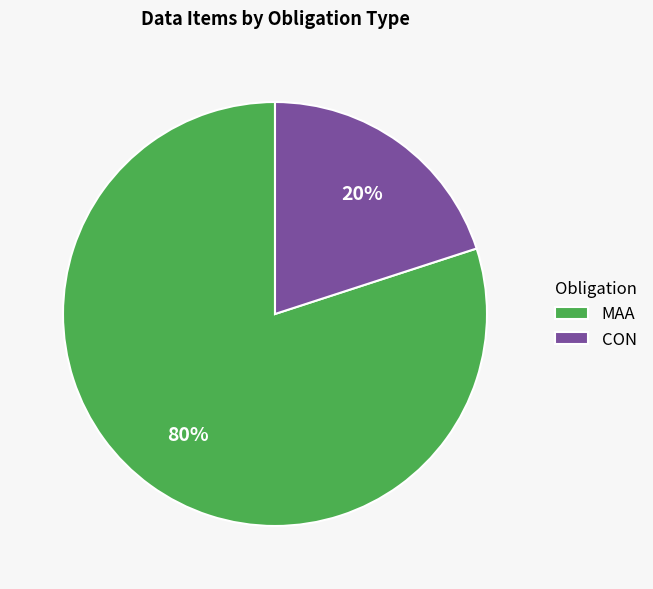

Between CON and MAA, which is larger?

MAA